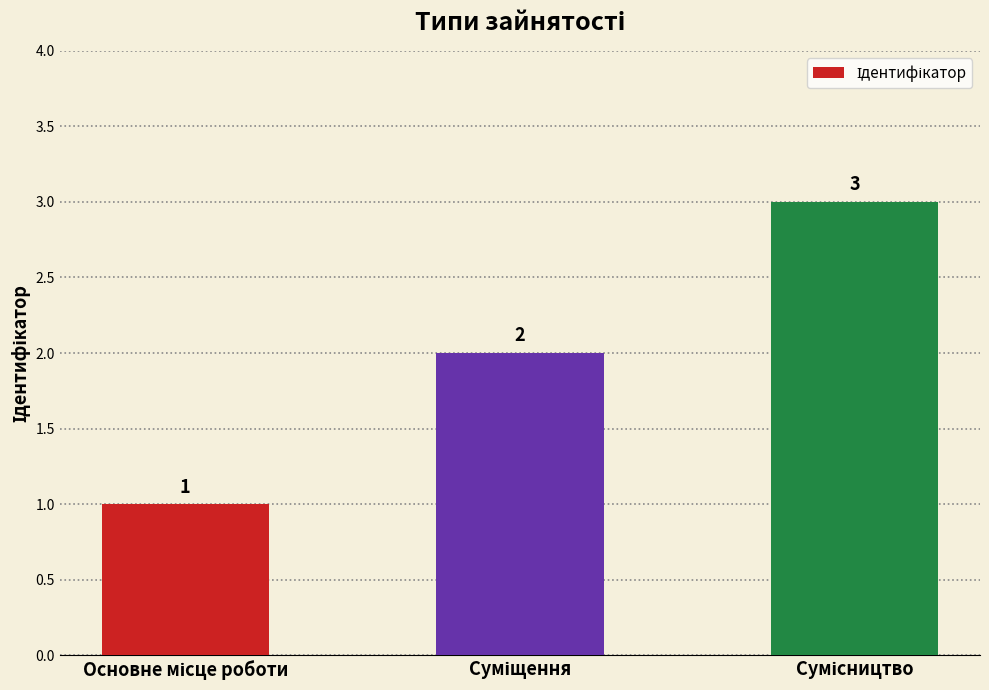

Reading left to right, extract all data points from this chart.

1	2	3